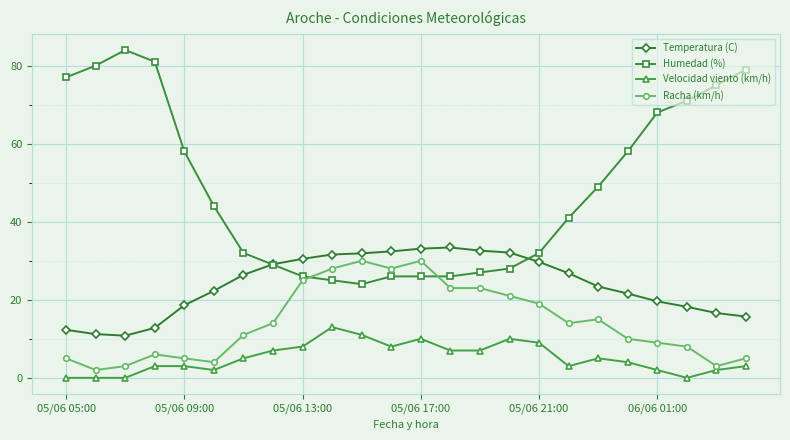

At how many categories does at least one series exceed 48?

11